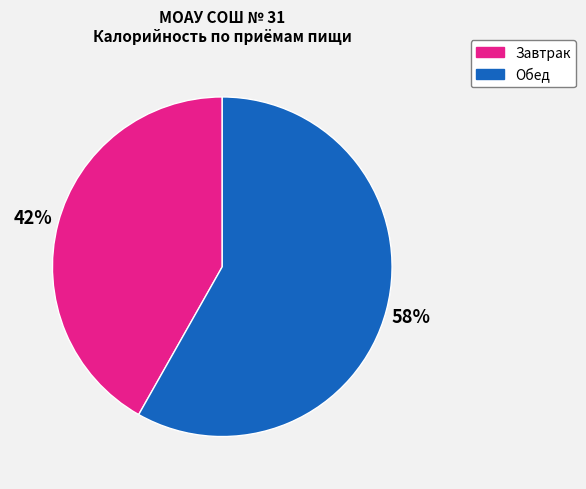

To the nearest percent, what is the difference between the largest and smallest slice percentages?

16%